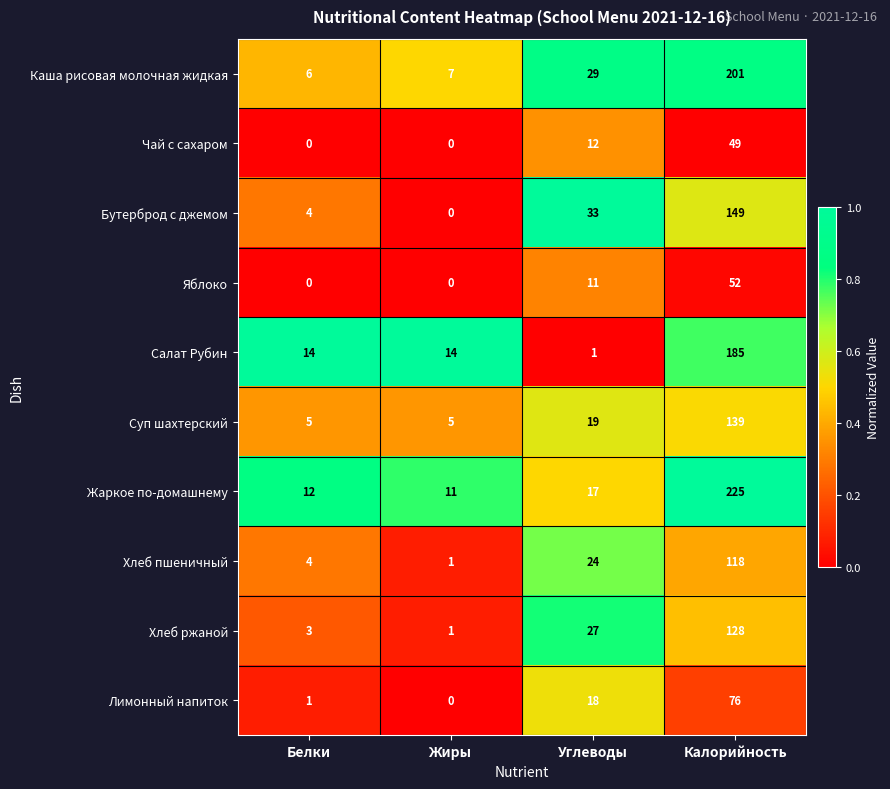

List the labels in order of Хлеб пшеничный value, largest first.

Калорийность, Углеводы, Белки, Жиры